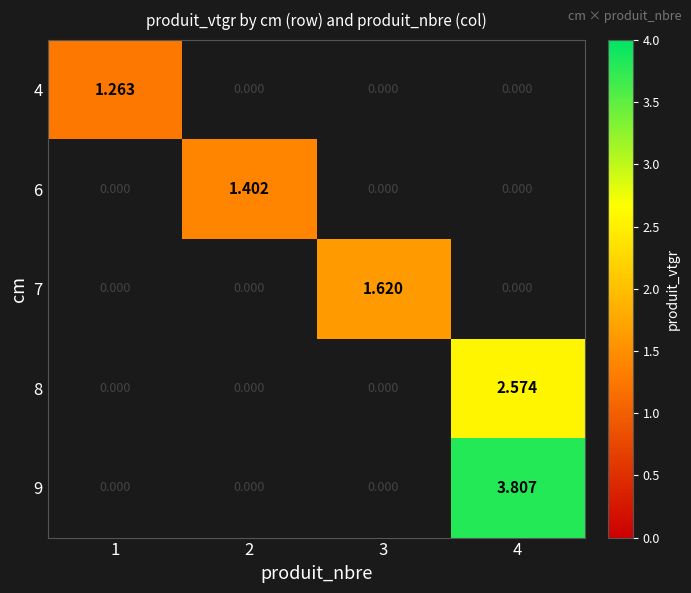

Between 4 and 1, which is larger?

1